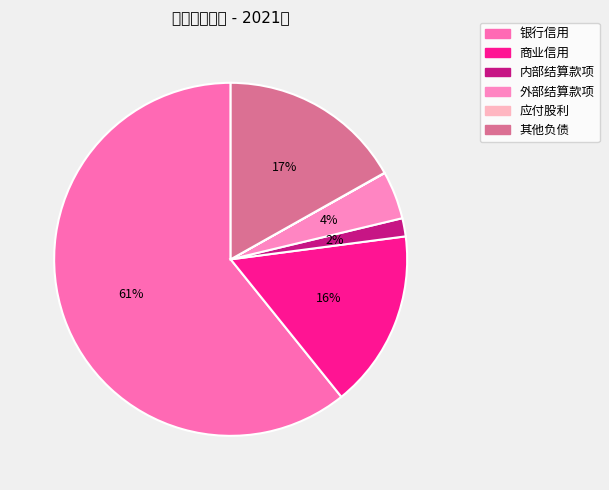

To the nearest percent, what is the difference between the largest and smallest slice percentages?

61%